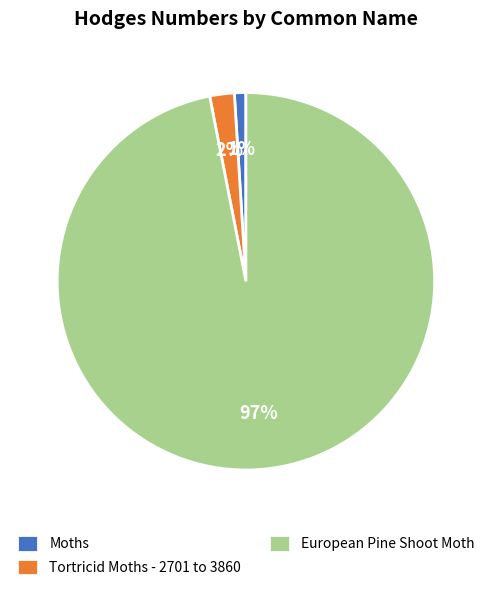

To the nearest percent, what is the difference between the European Pine Shoot Moth and Moths slice percentages?

96%